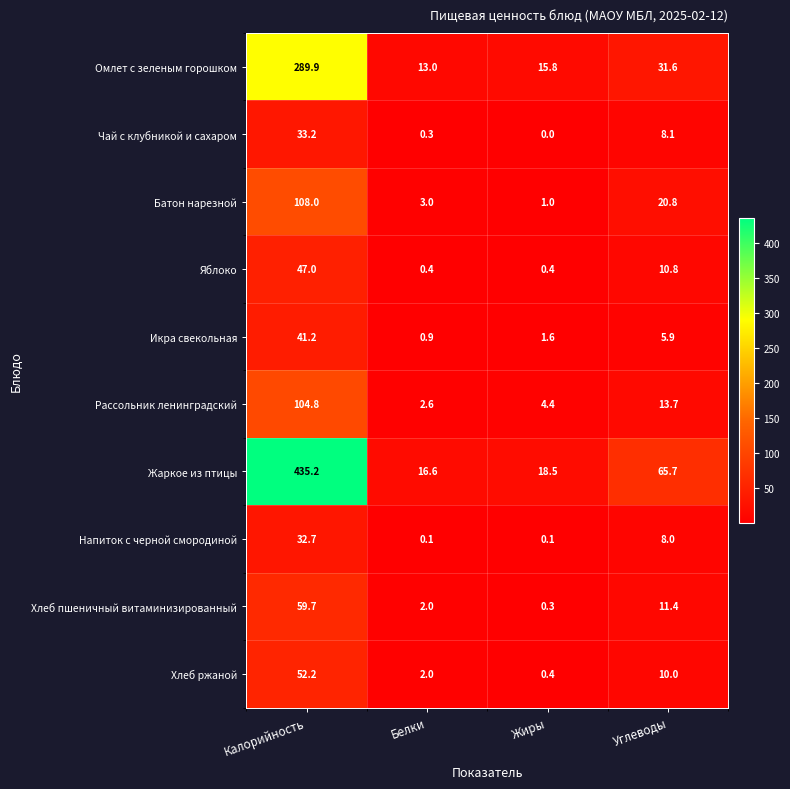

What is the approximate value of Хлеб ржаной at Белки?

2.0